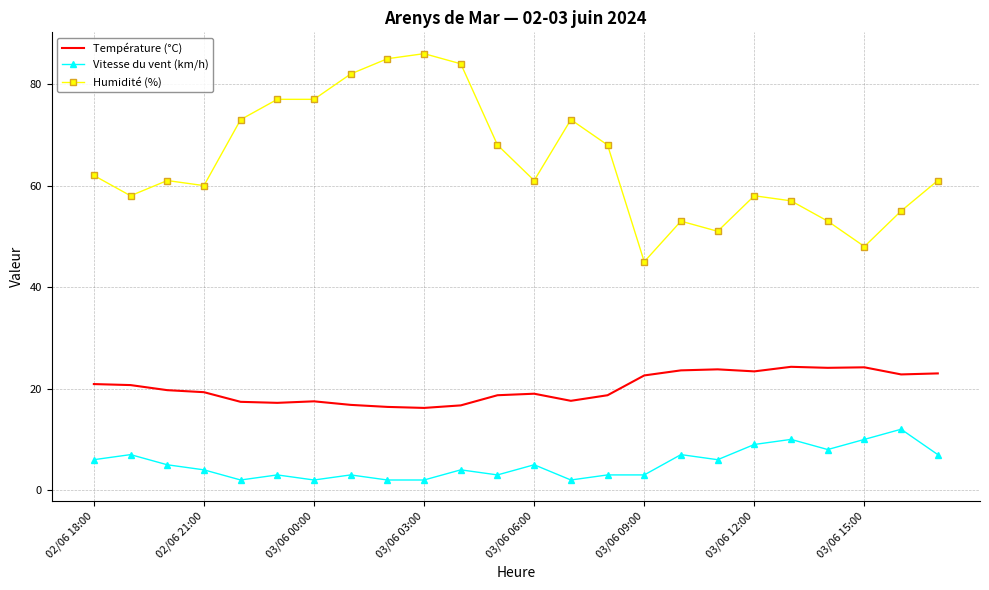

True or false: Humidité (%) and Température (°C) intersect in this chart.

False